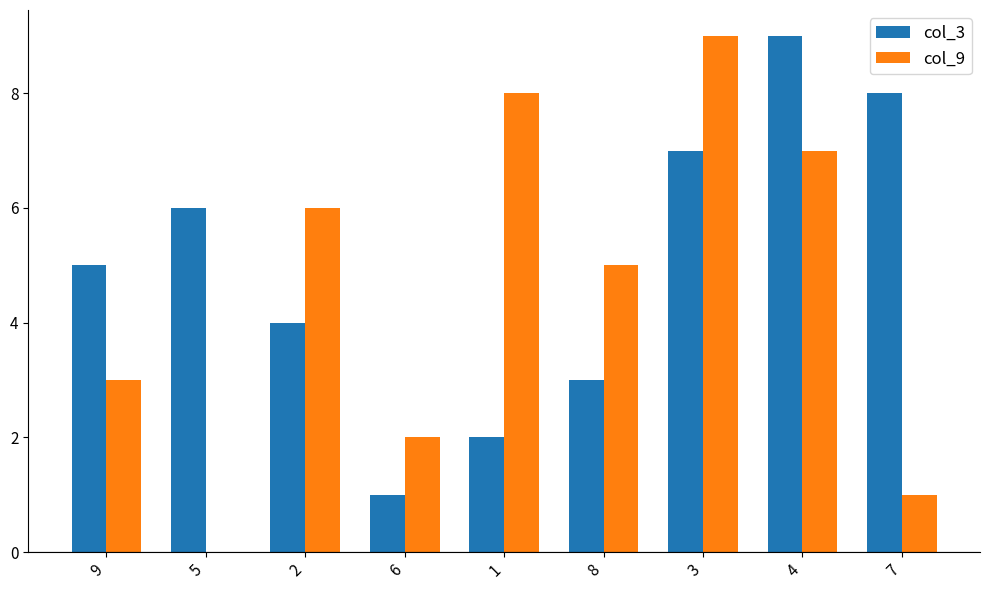

What is the total value across all series at 1?

10